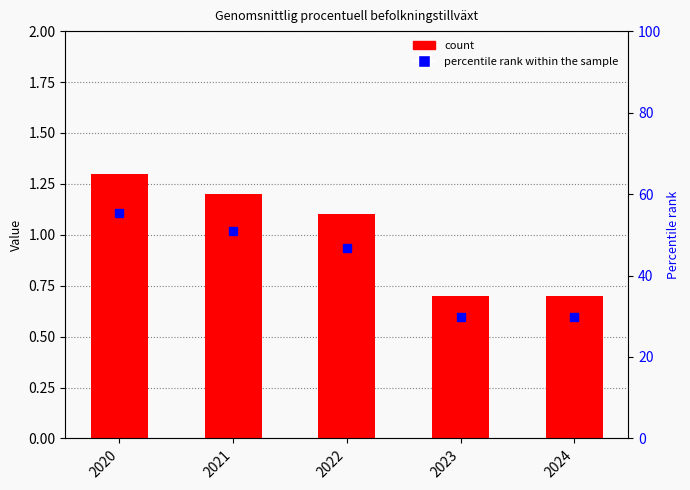

Reading left to right, transcribe all the data shown in this chart.

2020=1.3	2021=1.2	2022=1.1	2023=0.7	2024=0.7